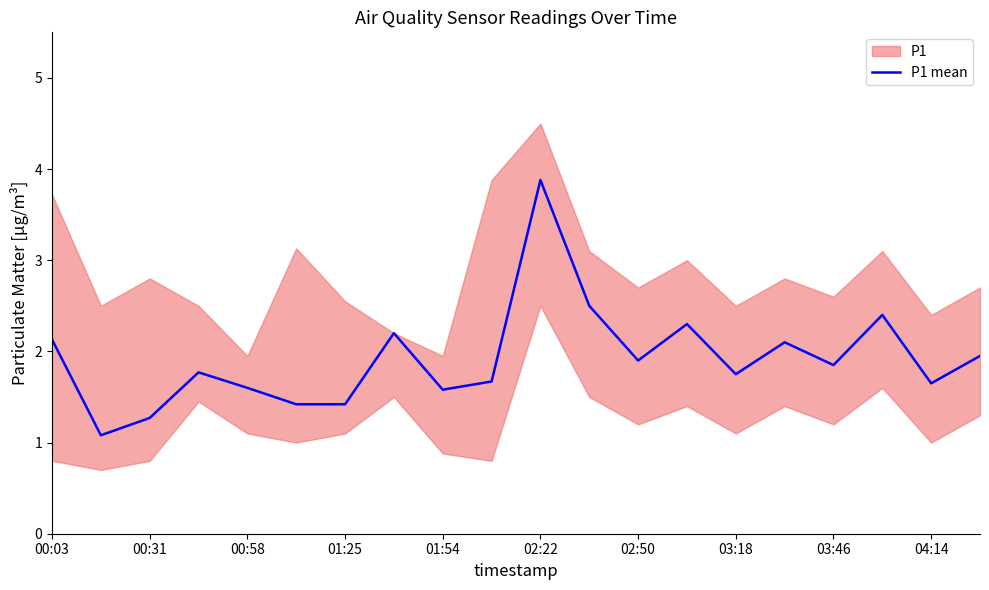

Reading right to left, list all the values displayed in this chart.

1.9	1.6	2.4	1.9	2.1	1.8	2.3	1.9	2.5	3.9	1.7	1.6	2.2	1.4	1.4	1.6	1.8	1.3	1.1	2.1